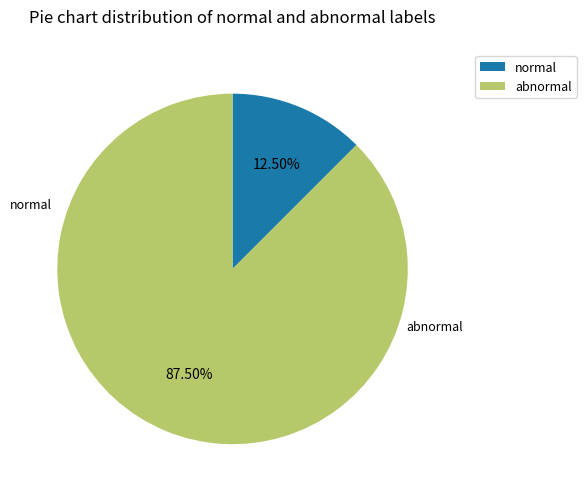

How many segments does this pie chart have?

2